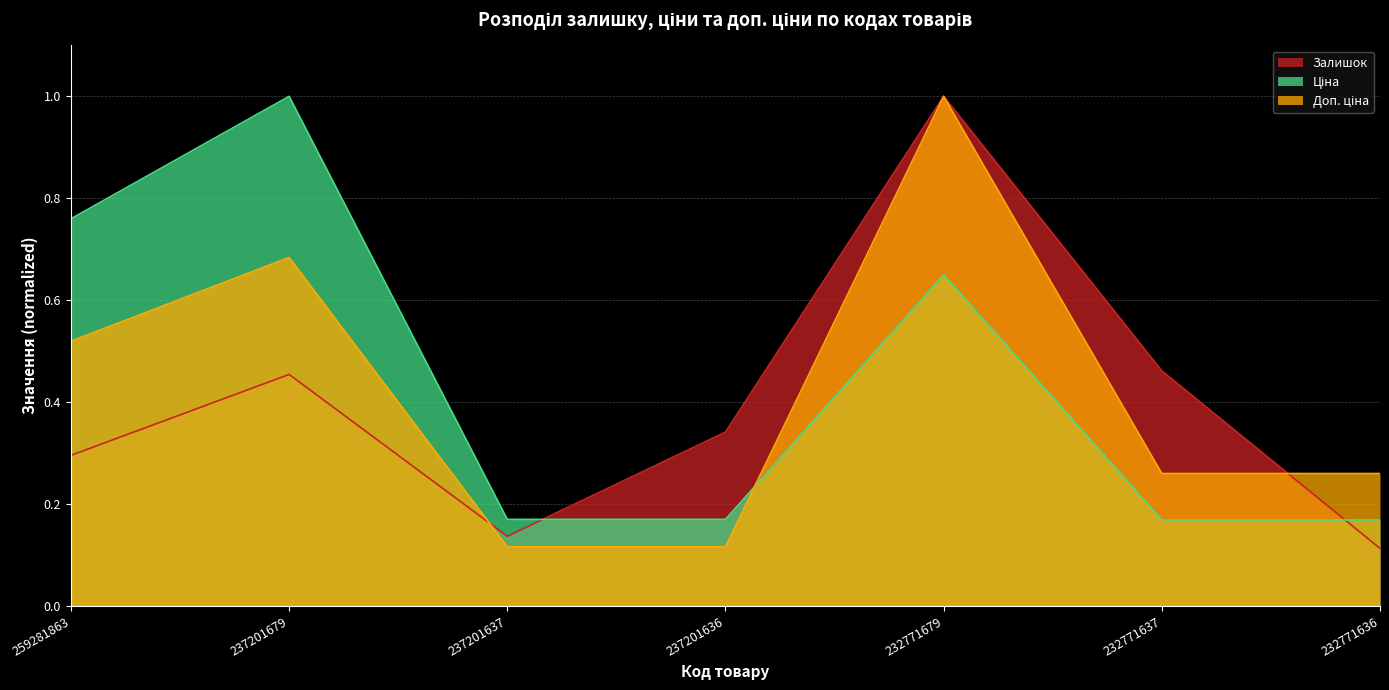

At which category does the chart reach its minimum across all series?

232771636